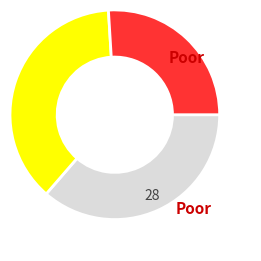

Does any single category account for the majority?

No